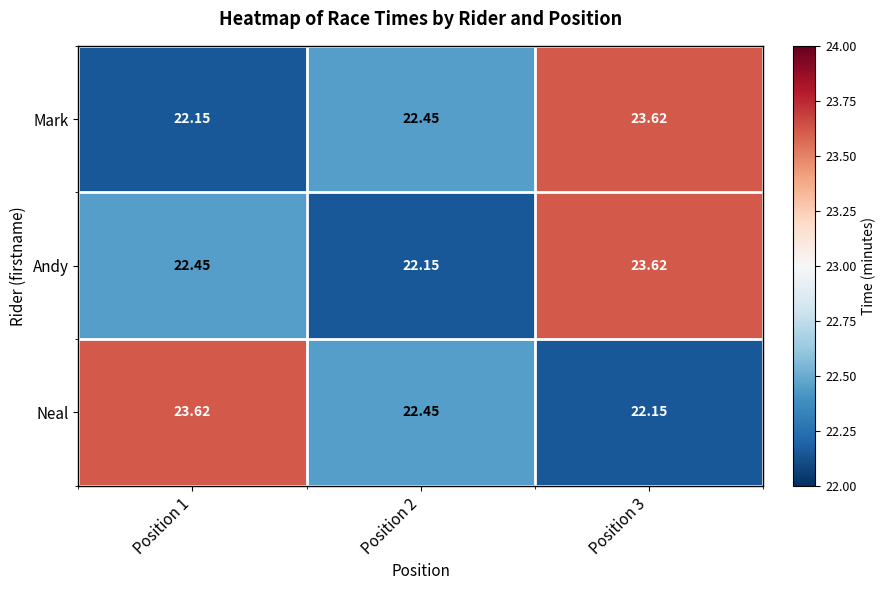

Rank the series at Position 1 from highest to lowest value.

Neal, Andy, Mark